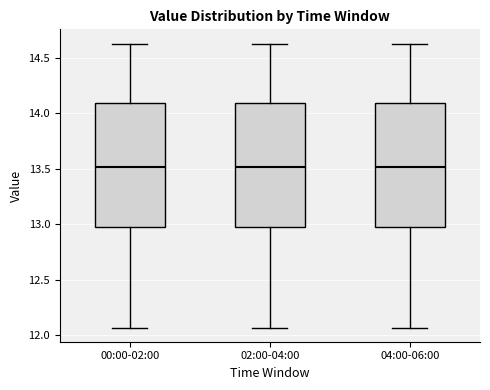

Reading left to right, read every box against the y-axis: the position of its median line, the range the box covers, and the ends of its whiskers. The values are not printed on the chart, so give them approximately, as read against the axis.

00:00-02:00: median 13.50, box 13.00 to 14.10, whiskers 12.05 to 14.65
02:00-04:00: median 13.50, box 13.00 to 14.10, whiskers 12.05 to 14.65
04:00-06:00: median 13.50, box 13.00 to 14.10, whiskers 12.05 to 14.65